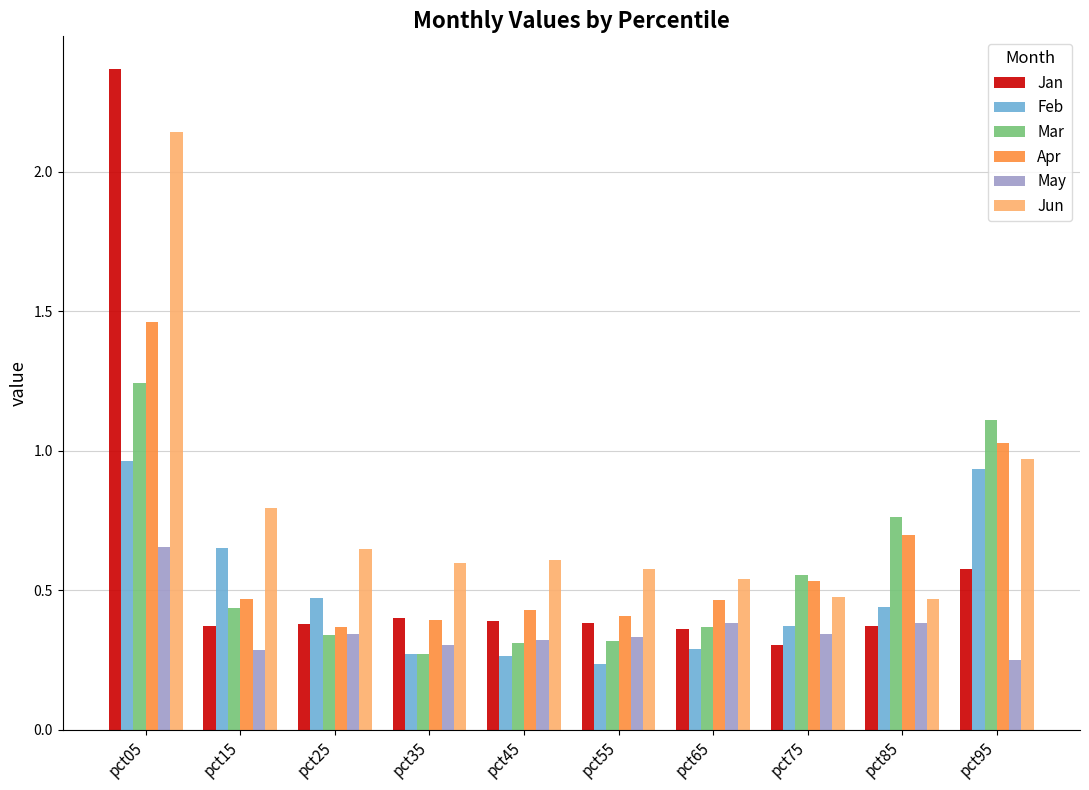

How many distinct data groups are displayed?

6